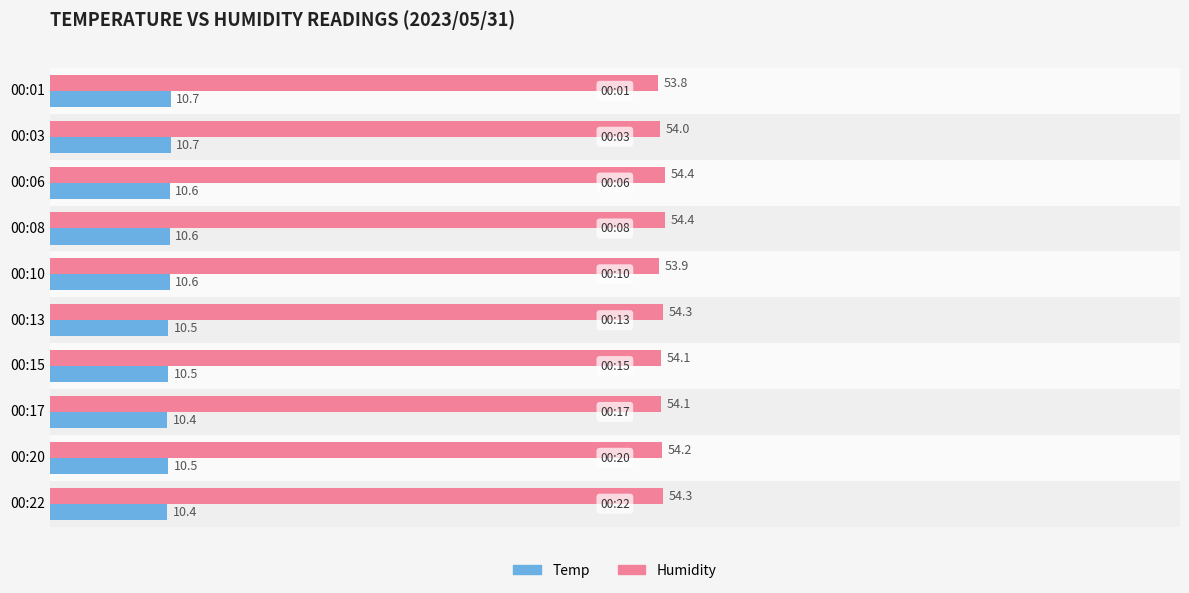

True or false: Temp has a value of 10.7 at 00:03.

True